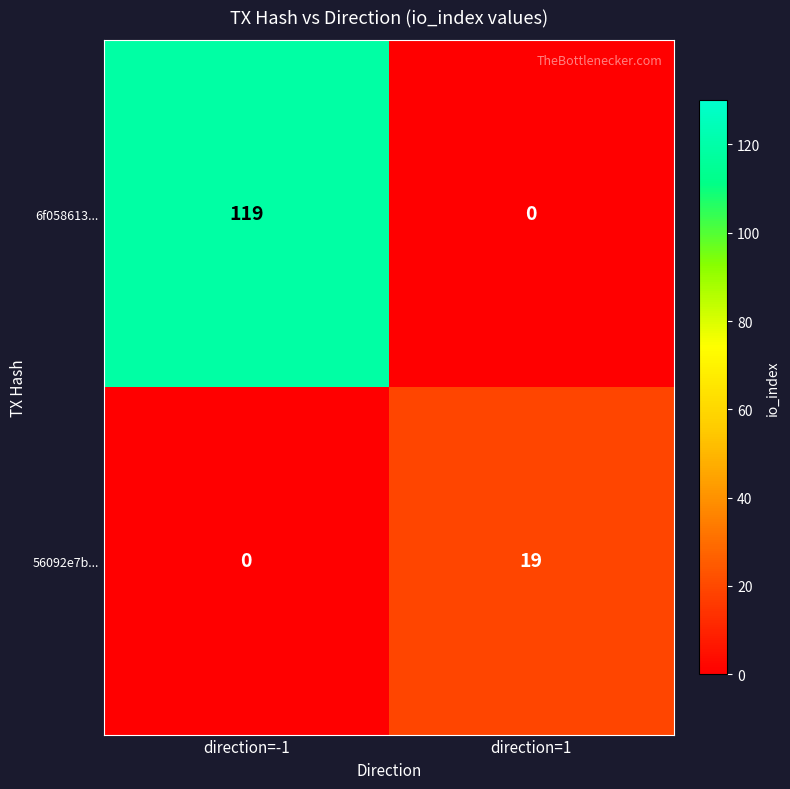

List the series in order of their peak value, highest first.

6f058613..., 56092e7b...